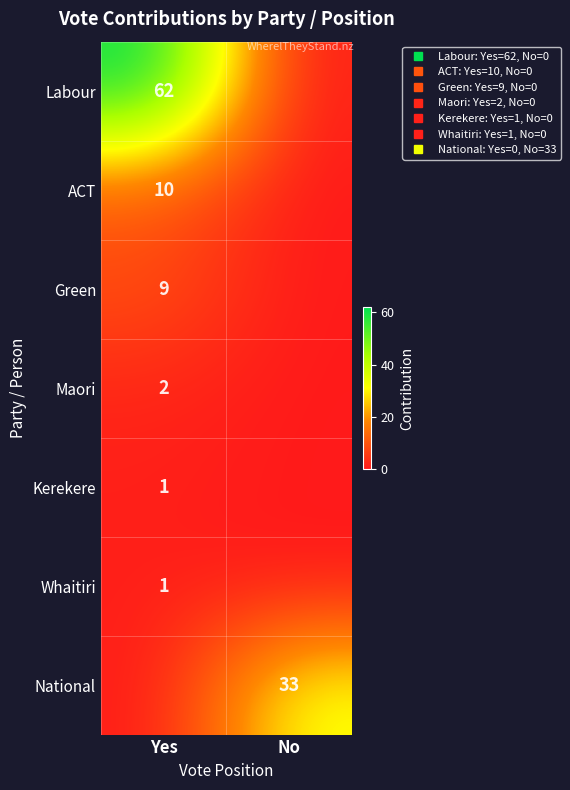

Count the ACT values in the range 0 to 10.

2